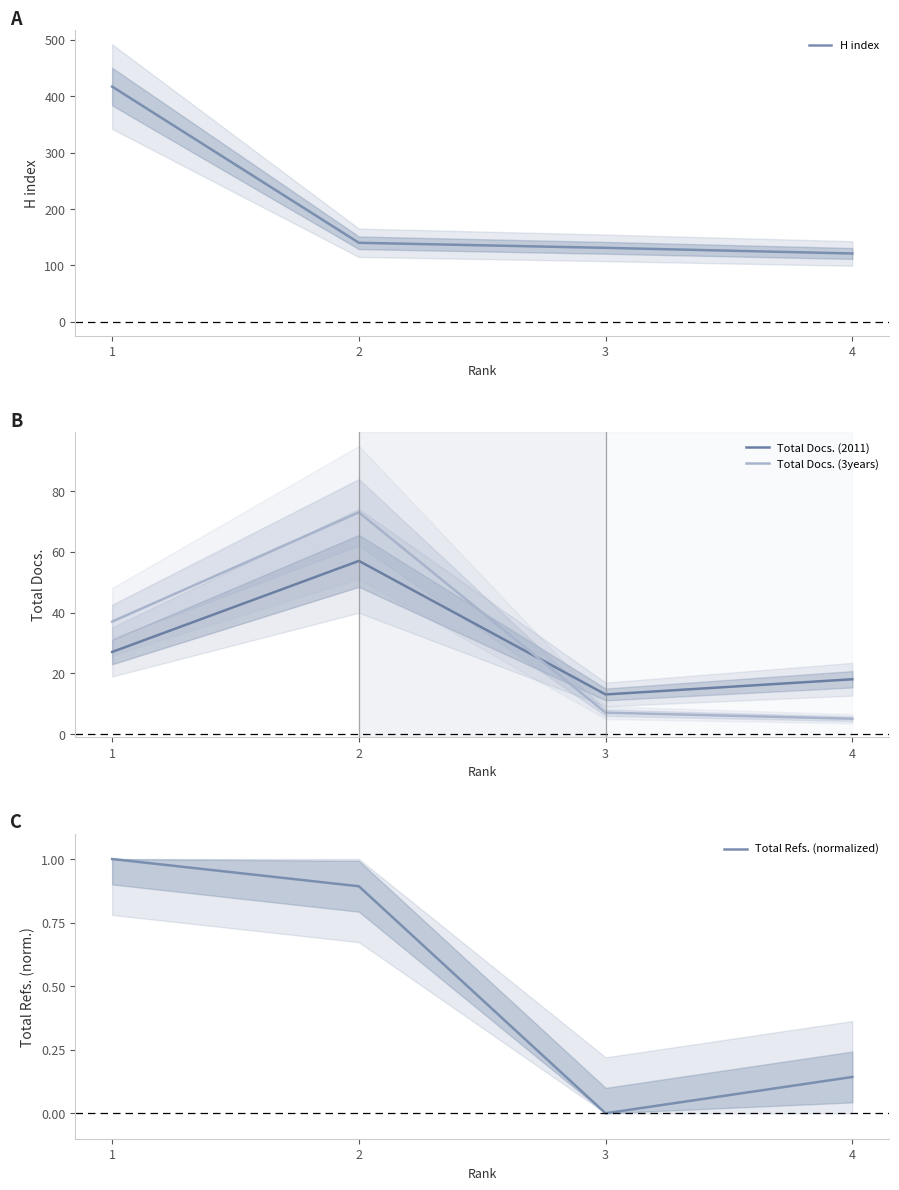

Between 3 and 1, which is larger?

1